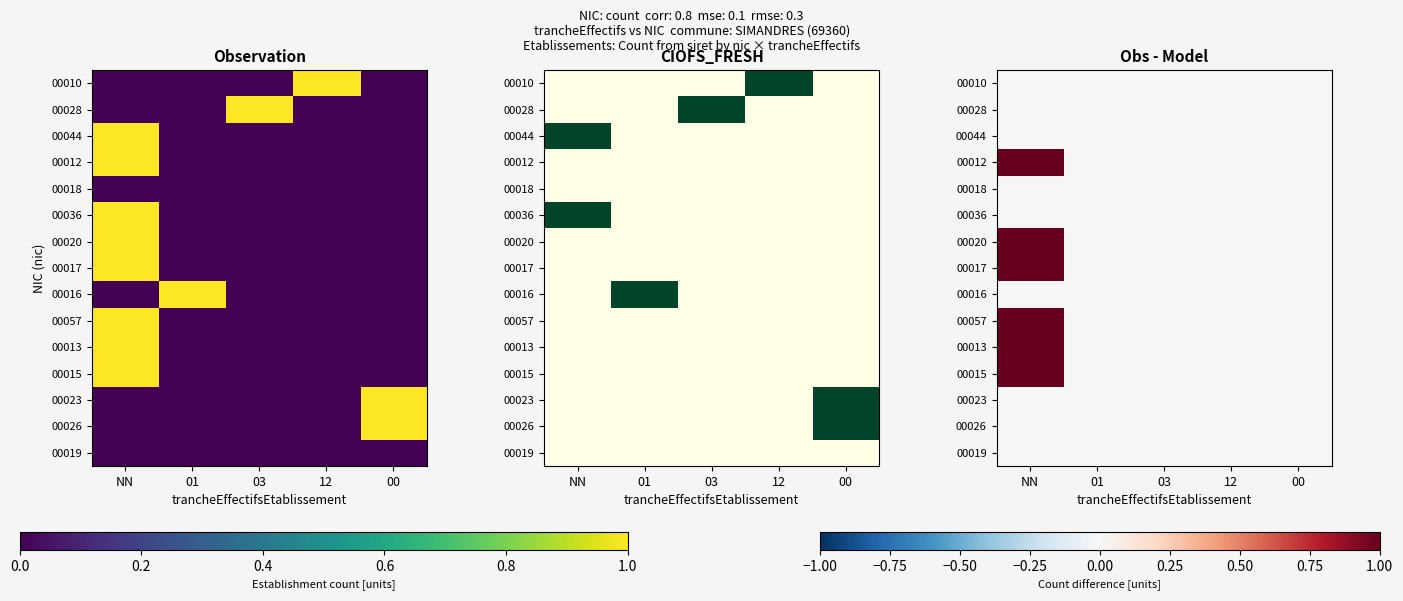

Between NN and 03, which is larger?

NN